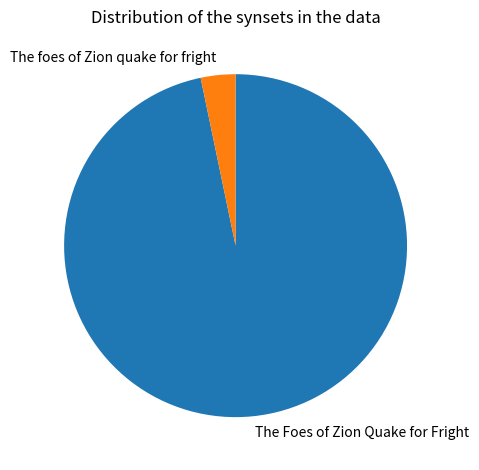

What is the ratio of the value at The Foes of Zion Quake for Fright to the value at The foes of Zion quake for fright?

29.6